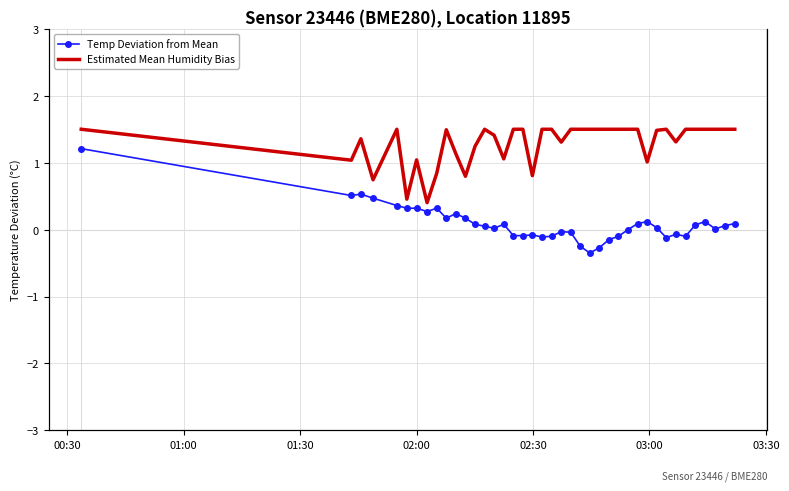

What is the value of the Temp Deviation from Mean point at the 26th from the left?

-0.3